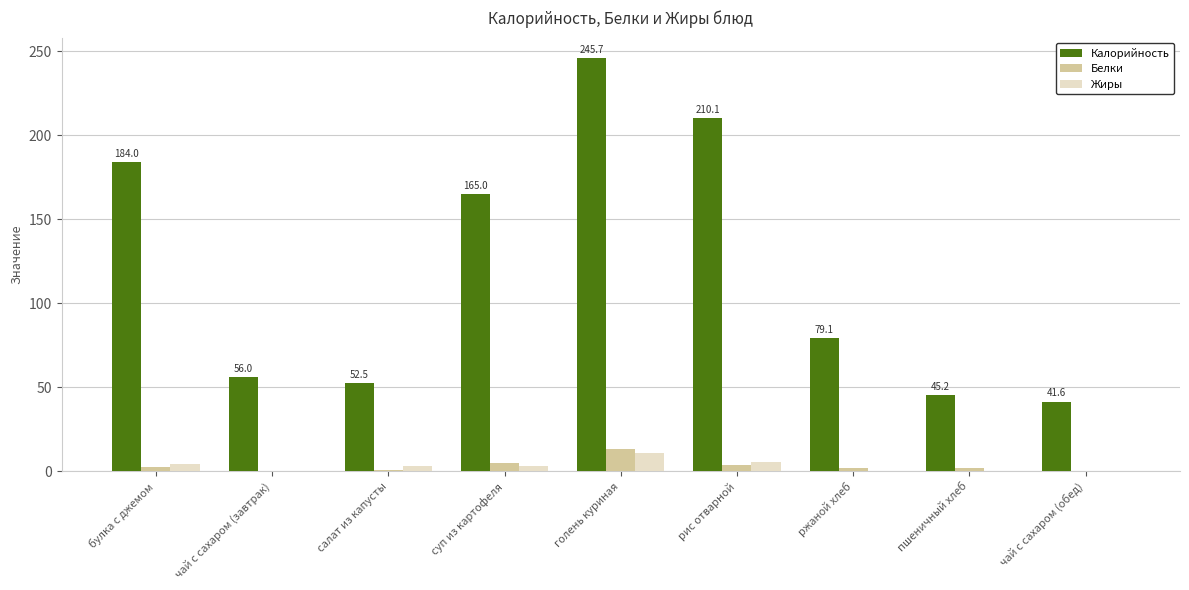

Which series has the widest spread of values?

Калорийность